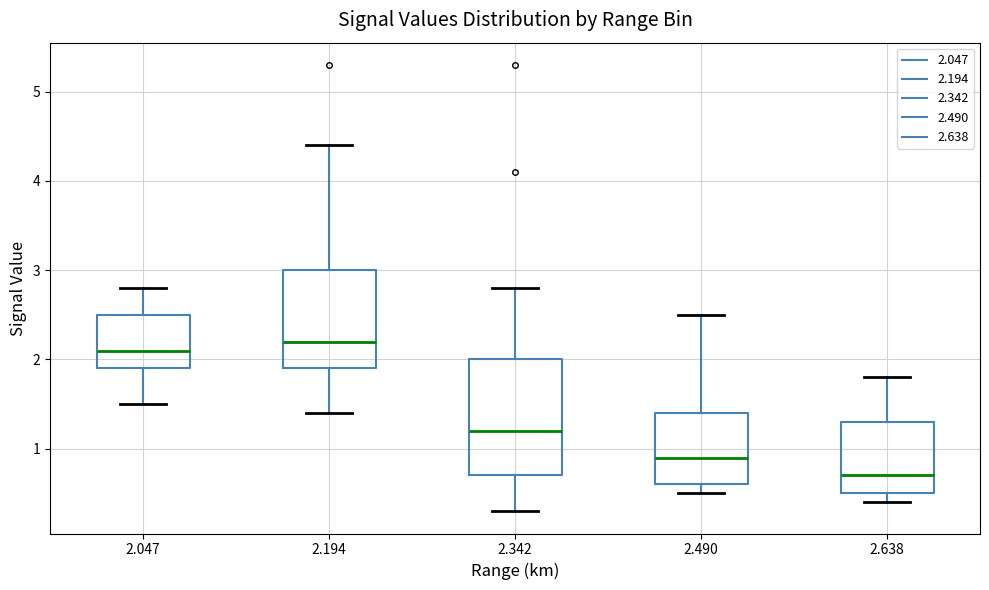

Reading left to right, read every box against the y-axis: the position of its median line, the range the box covers, and the ends of its whiskers. The values are not printed on the chart, so give them approximately, as read against the axis.

2.047: median 2.1, box 1.9 to 2.5, whiskers 1.5 to 2.8
2.194: median 2.2, box 1.9 to 3.0, whiskers 1.4 to 4.4
2.342: median 1.2, box 0.7 to 2.0, whiskers 0.3 to 2.8
2.490: median 0.9, box 0.6 to 1.4, whiskers 0.5 to 2.5
2.638: median 0.7, box 0.5 to 1.3, whiskers 0.4 to 1.8